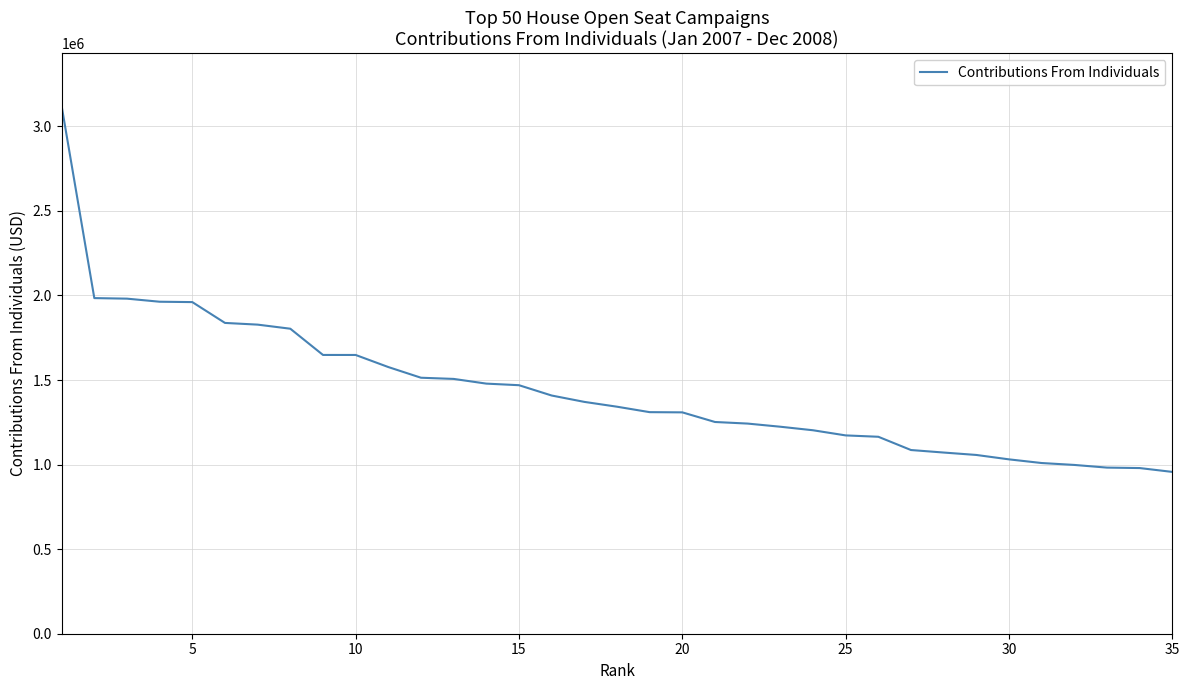

What is the maximum value shown in the chart?

3119388.4